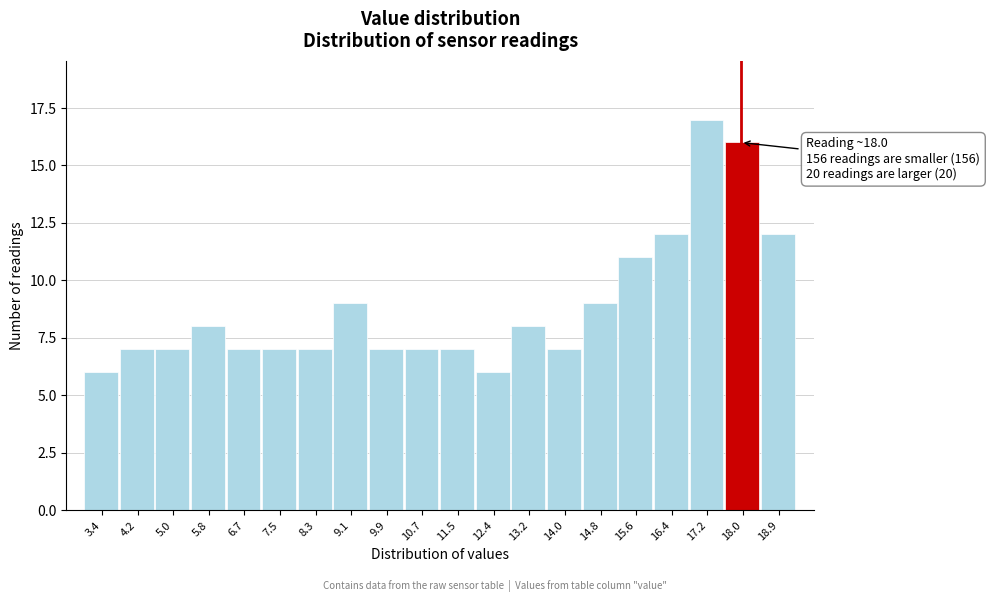

Over which range of the x-axis is the bar tallest?

16.8 to 17.6